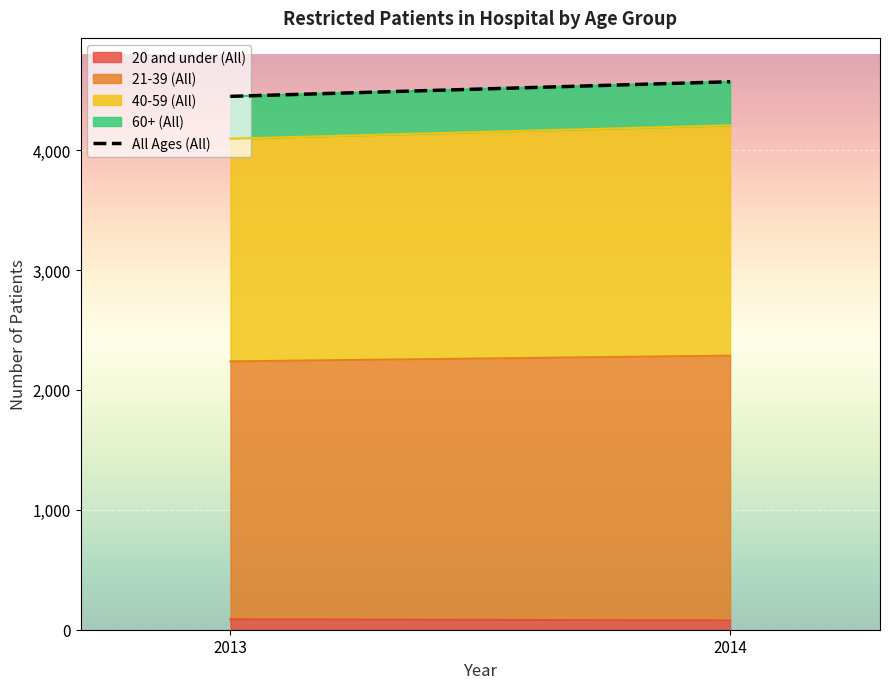

What are all the series names shown in the legend?

All Ages (All), 20 and under (All), 21-39 (All), 40-59 (All), 60+ (All)